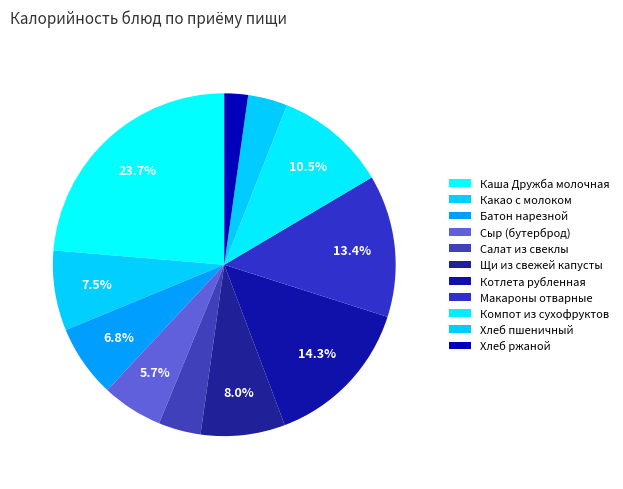

The Каша Дружба молочная slice represents 33% of the pie. True or false?

False